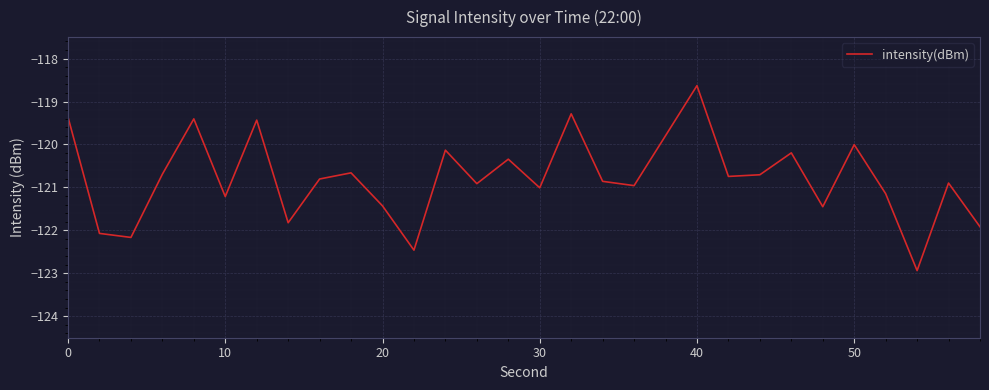

How many lines are shown in the chart?

1